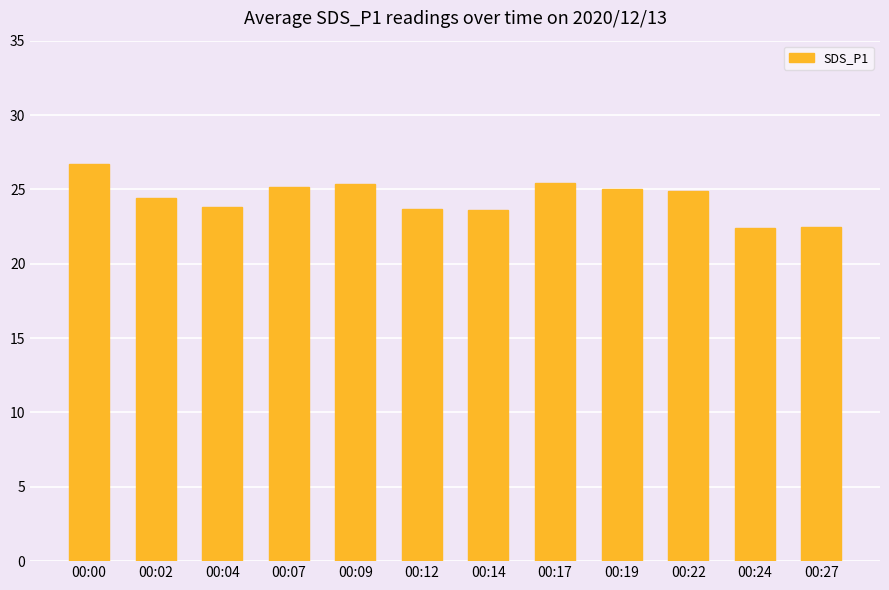

True or false: the data shows 24.9 at 00:22.

True